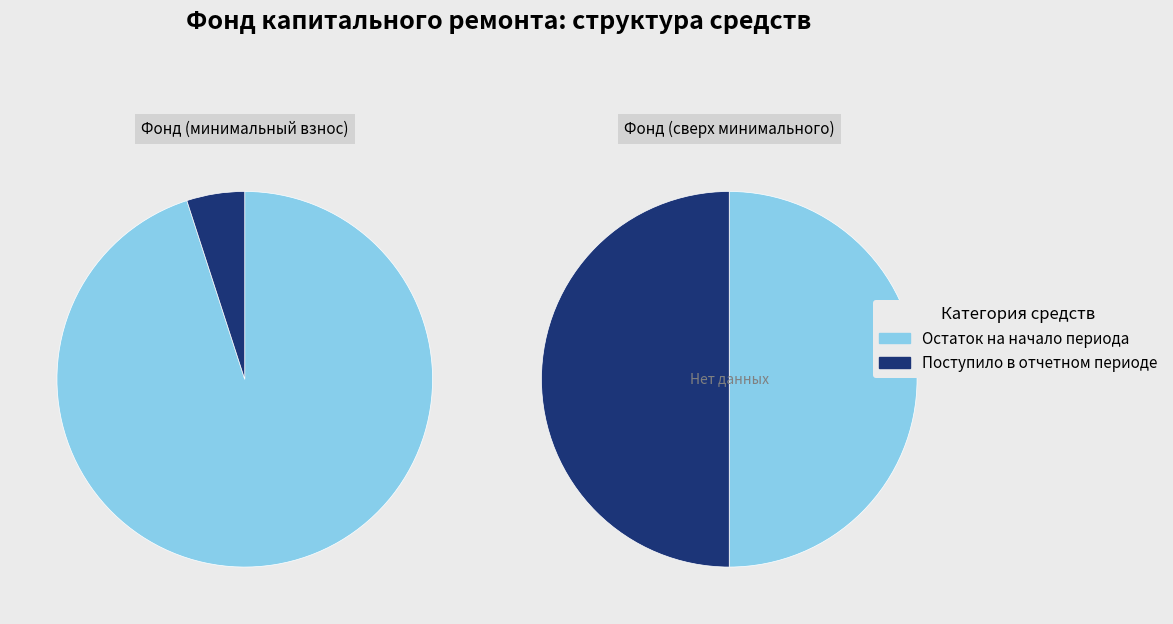

Is the sum of Поступило в отчетном периоде and Остаток на начало периода greater than half?

Yes